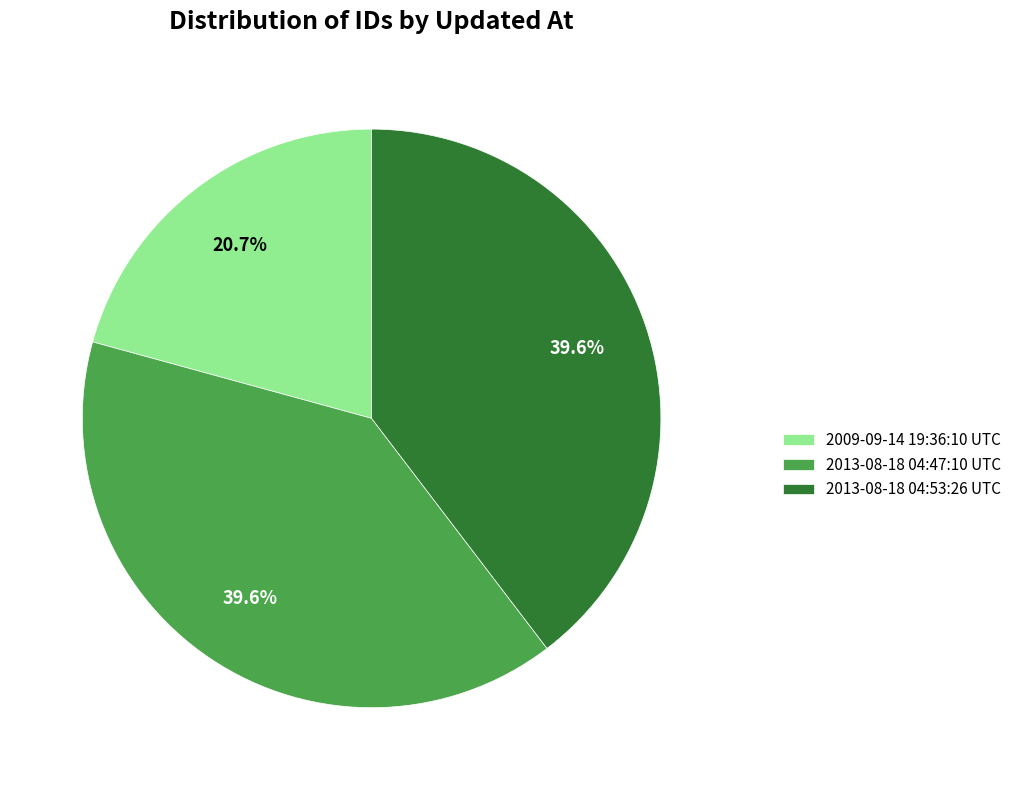

Approximately how many times larger is the value at 2013-08-18 04:47:10 UTC compared to 2009-09-14 19:36:10 UTC?

1.9